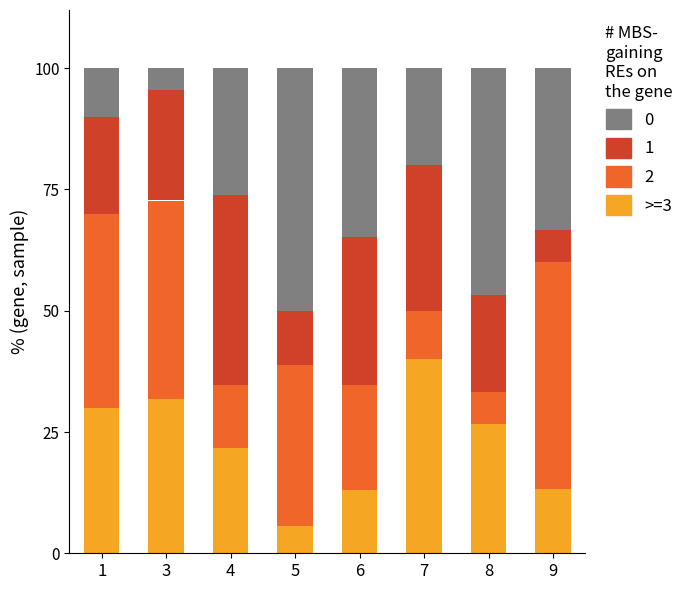

How many series are shown in this chart?

4